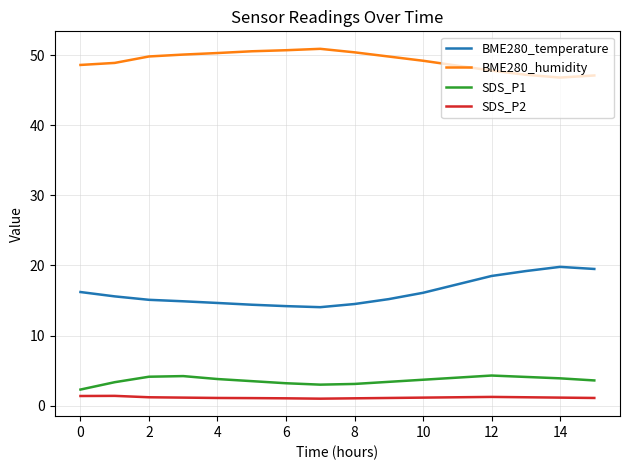

True or false: SDS_P2 and BME280_humidity cross at least once.

False